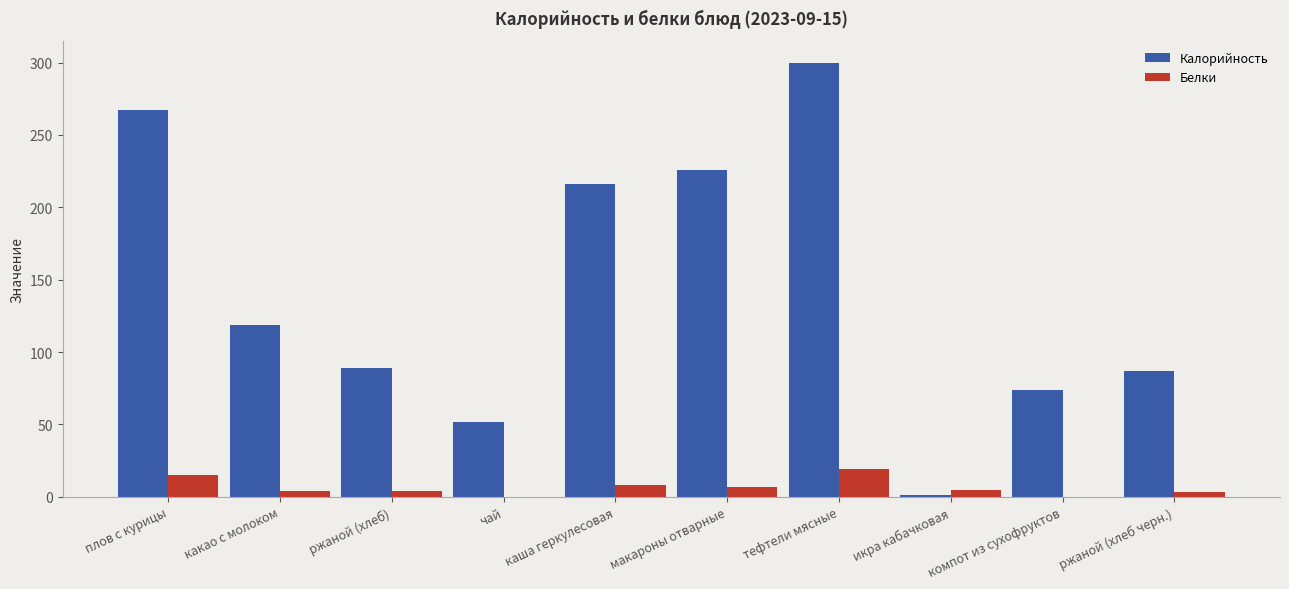

Which category has the highest value across all series?

тефтели мясные